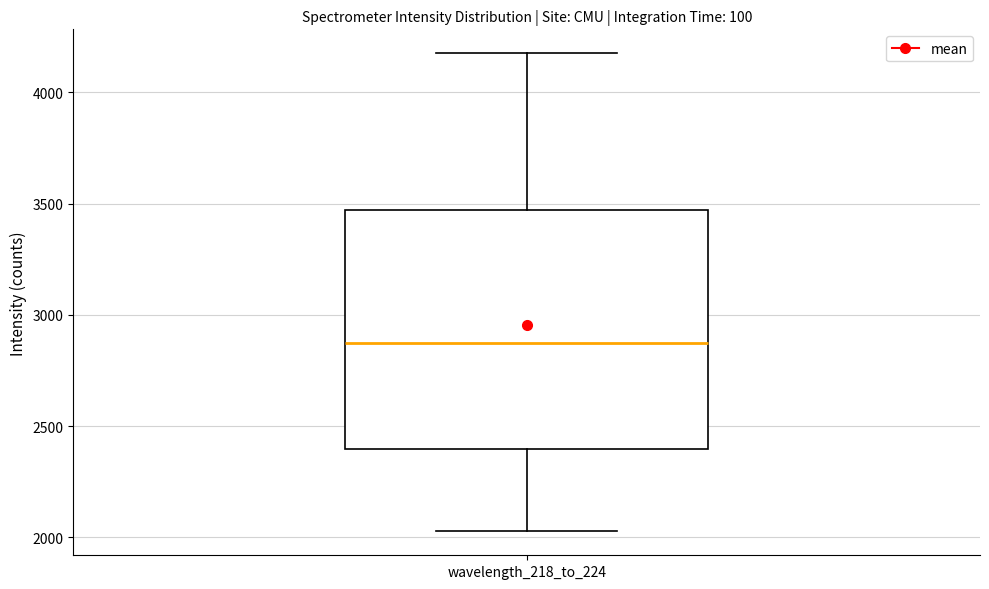

Transcribe this box plot: give where the median line is, the range the box spans, and where the two whiskers end, as read against the y-axis. The values are not printed on the chart, so give them approximately, as read against the axis.

median 2850, box 2400 to 3450, whiskers 2050 to 4200